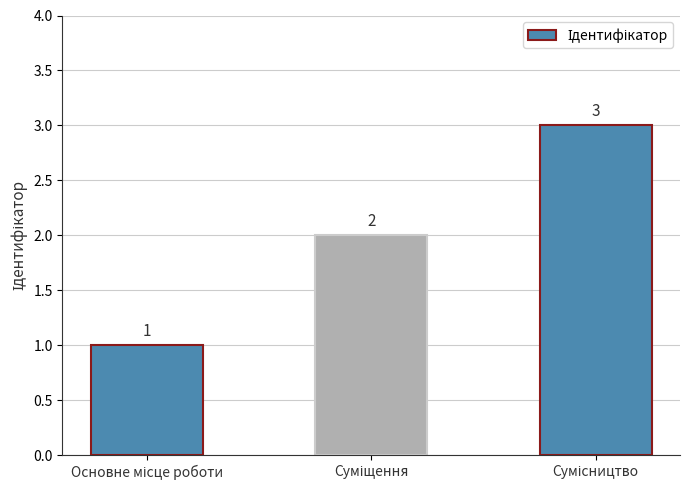

Does the chart contain any negative values?

No